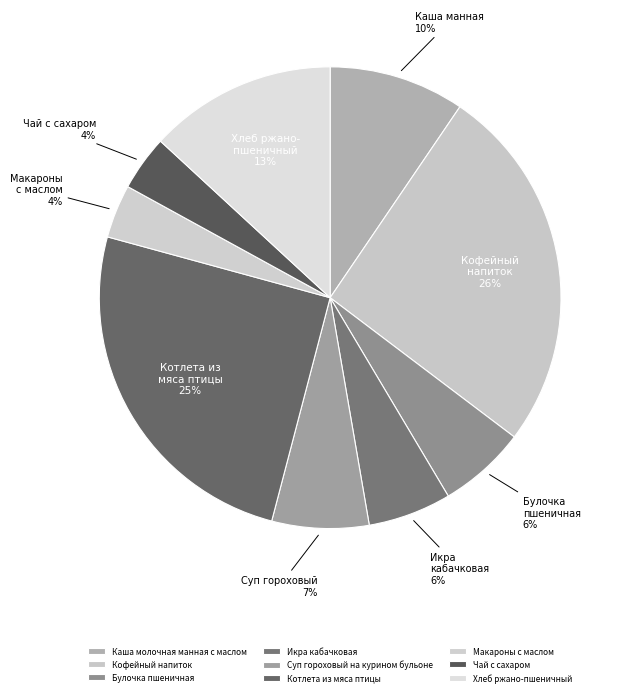

Count the number of slices in the pie.

9